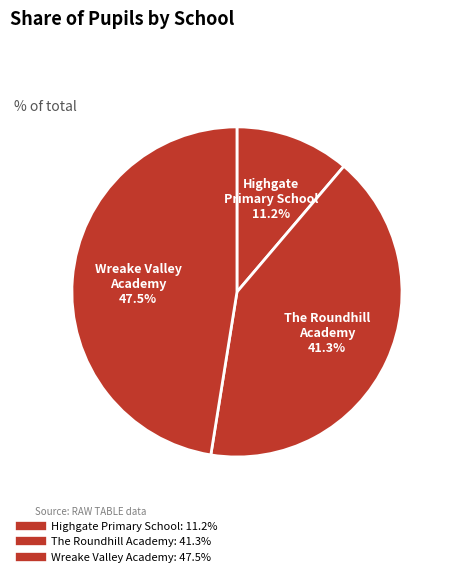

Count the number of slices in the pie.

3